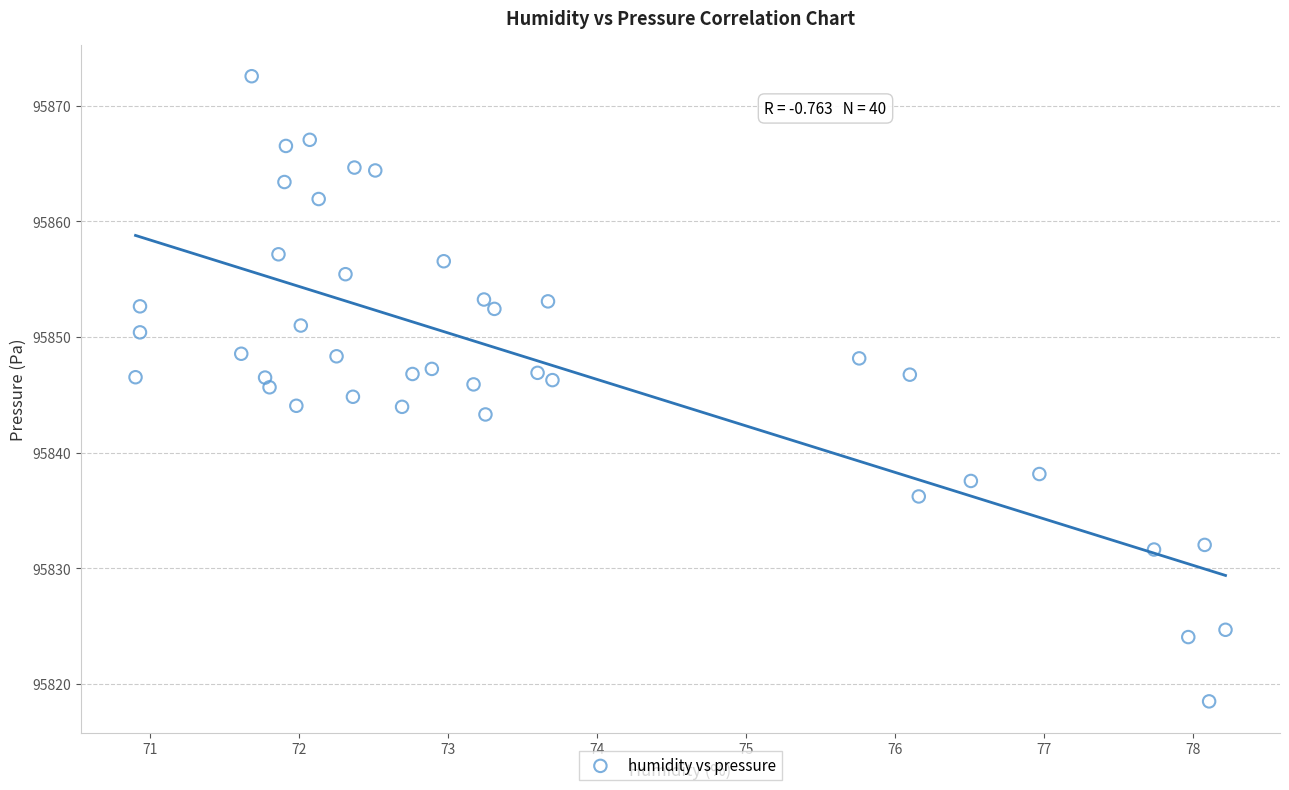

What is the range of Y values (max minus min)?

54.1